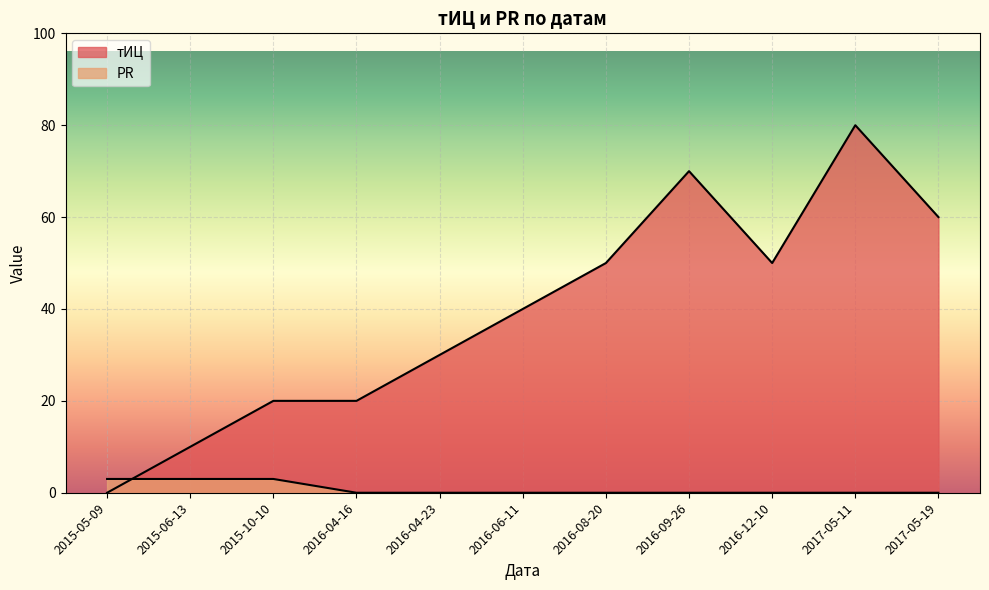

What is the sum of the тИЦ values at 2016-08-20 and 2016-04-23?

80